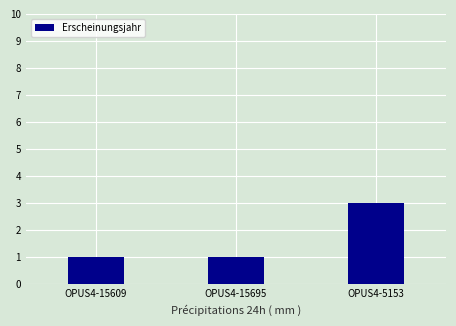

Is it true that the value at OPUS4-5153 is 3?

True